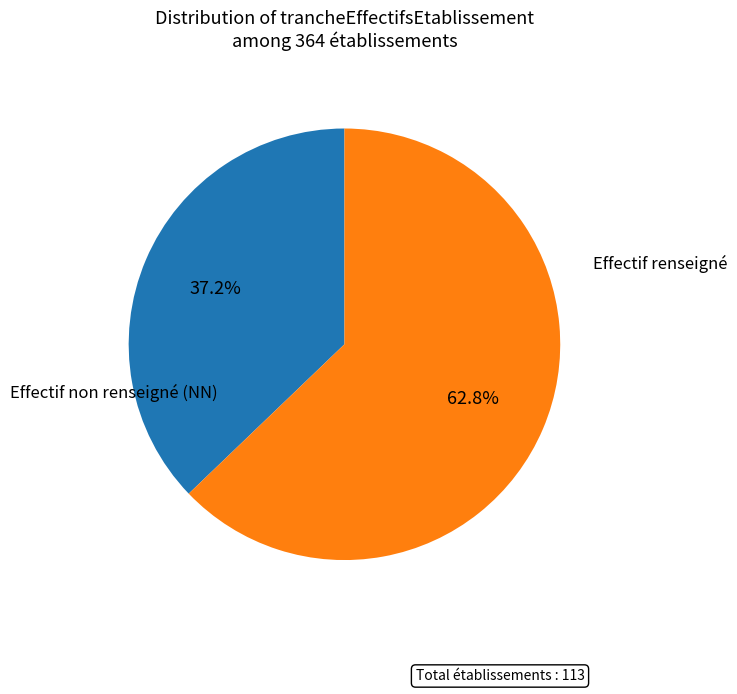

How many segments does this pie chart have?

2